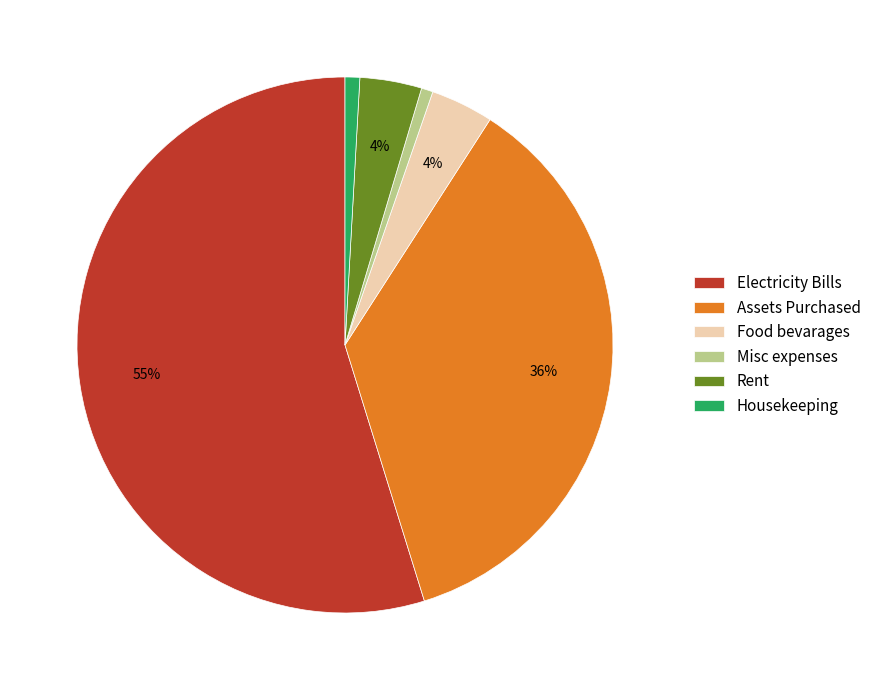

True or false: Housekeeping accounts for 1% of the total.

True